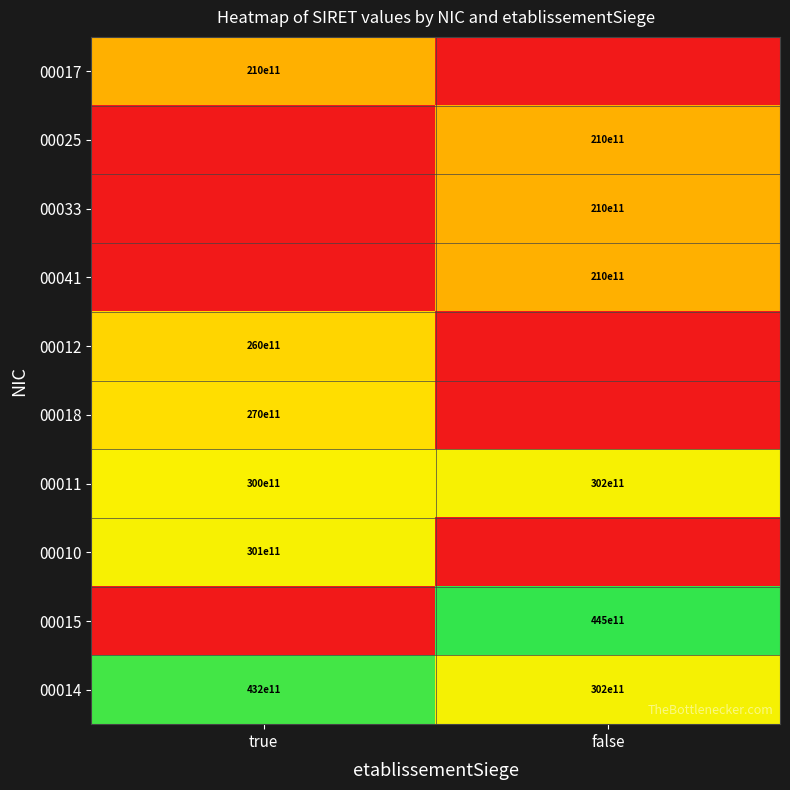

The value of 00012 at true is 15258431976787. True or false?

False